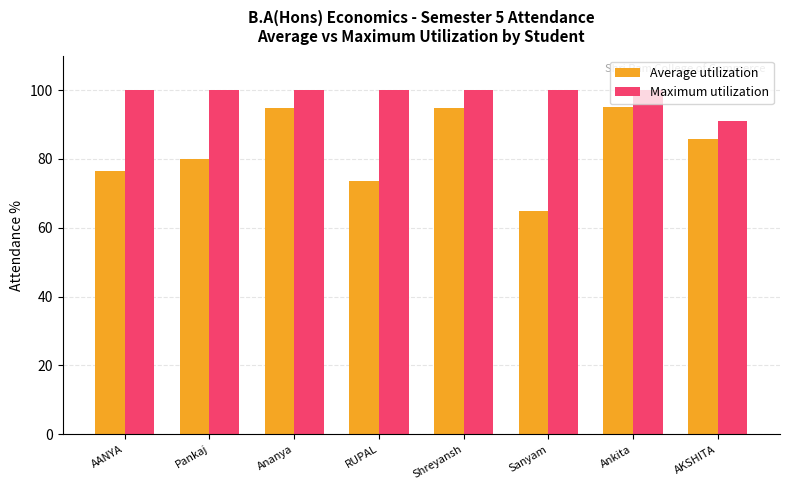

What are all the series names shown in the legend?

Average utilization, Maximum utilization